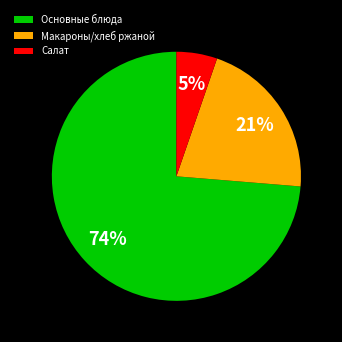

Do Макароны/хлеб ржаной and Основные блюда together represent more than half of the pie?

Yes